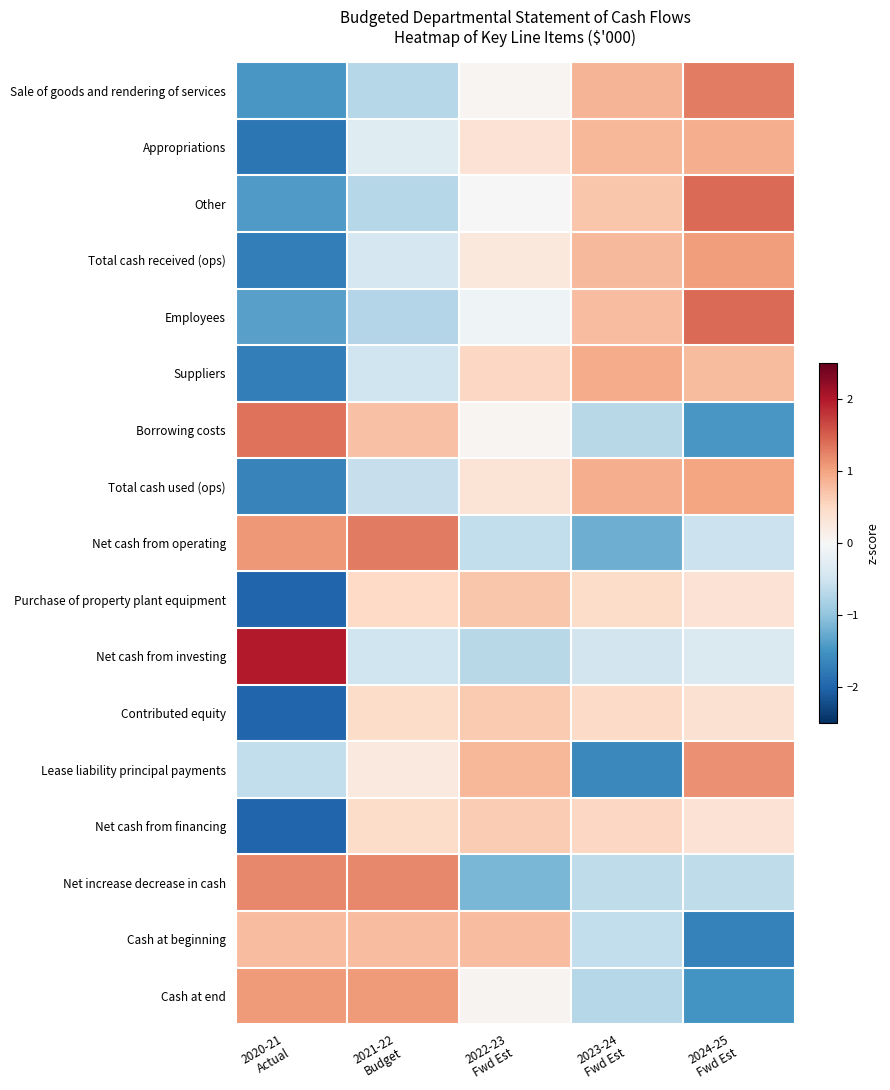

Rank the series by their maximum value, from lowest to highest.

Net cash from financing, Contributed equity, Purchase of property plant equipment, Cash at beginning, Appropriations, Suppliers, Total cash used (ops), Total cash received (ops), Cash at end, Lease liability principal payments, Net increase decrease in cash, Sale of goods and rendering of services, Net cash from operating, Borrowing costs, Other, Employees, Net cash from investing